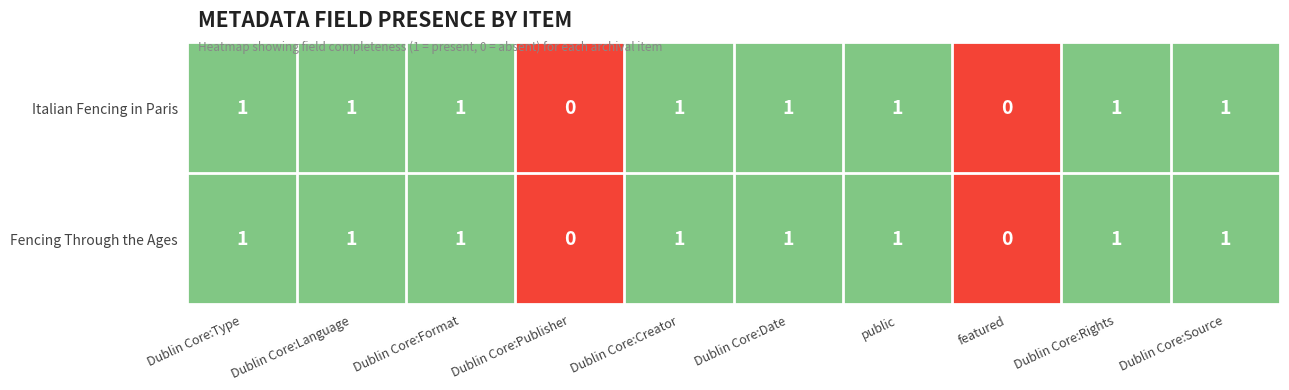

Is it true that Fencing Through the Ages equals 0 at featured?

True